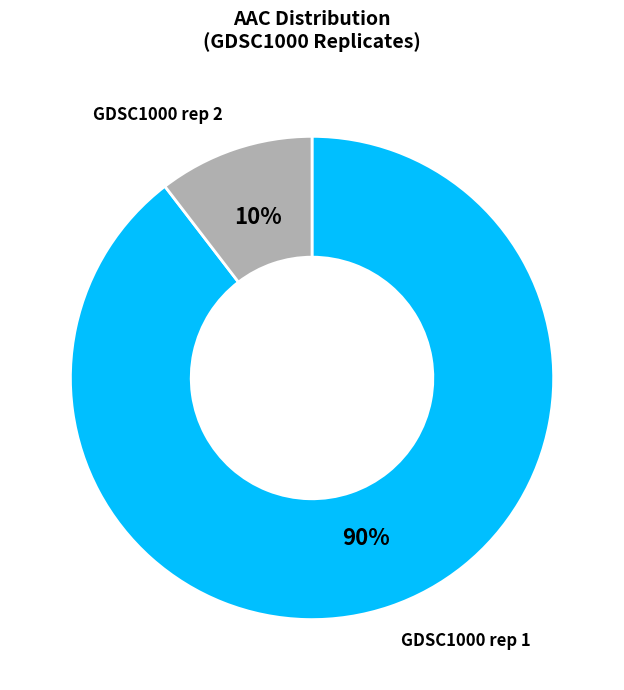

To the nearest percent, what is the average slice percentage?

50%